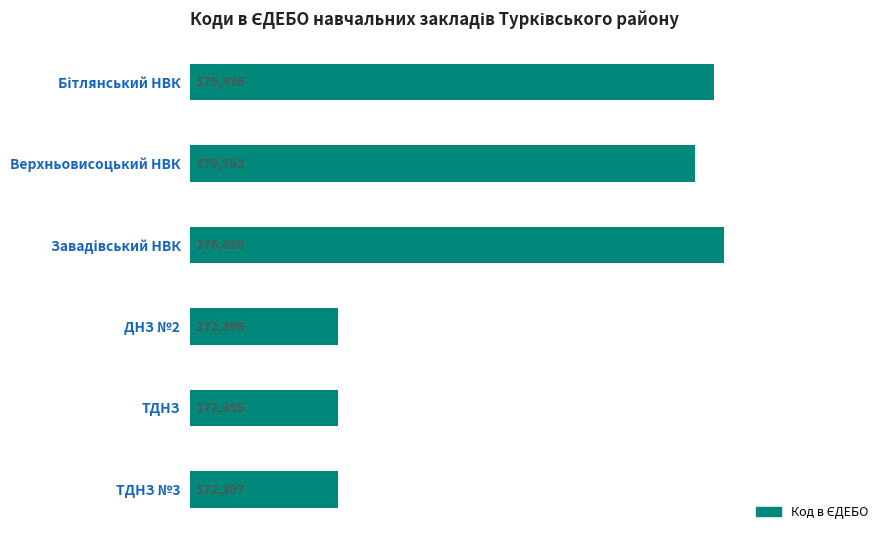

At which label is the value closest to 174212?

Верхньовисоцький НВК